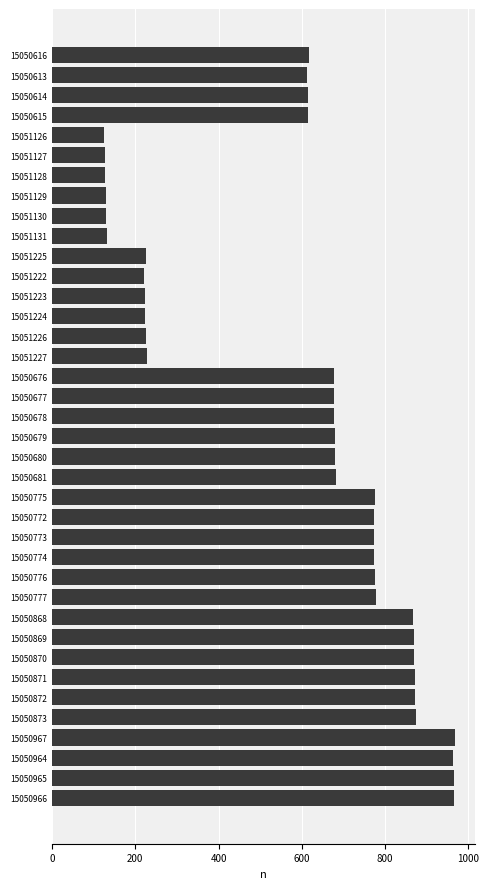

Count the number of data series in this chart.

1